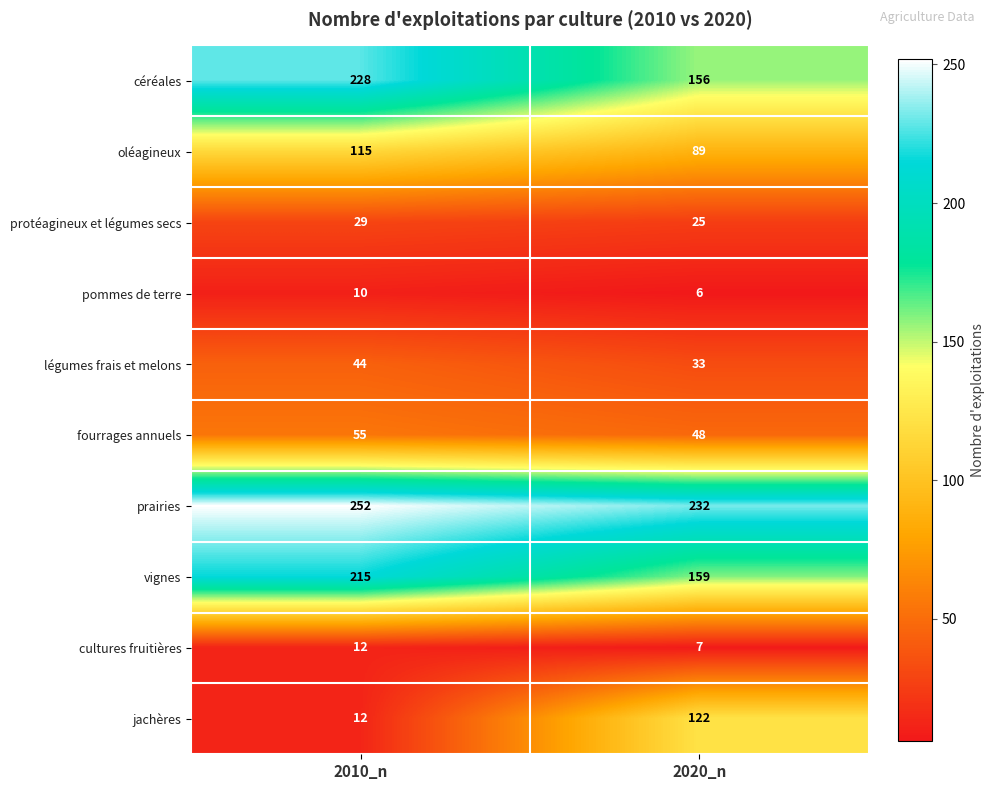

Reading left to right, extract all data points from this chart.

céréales: 228	156
oléagineux: 115	89
protéagineux et légumes secs: 29	25
pommes de terre: 10	6
légumes frais et melons: 44	33
fourrages annuels: 55	48
prairies: 252	232
vignes: 215	159
cultures fruitières: 12	7
jachères: 12	122